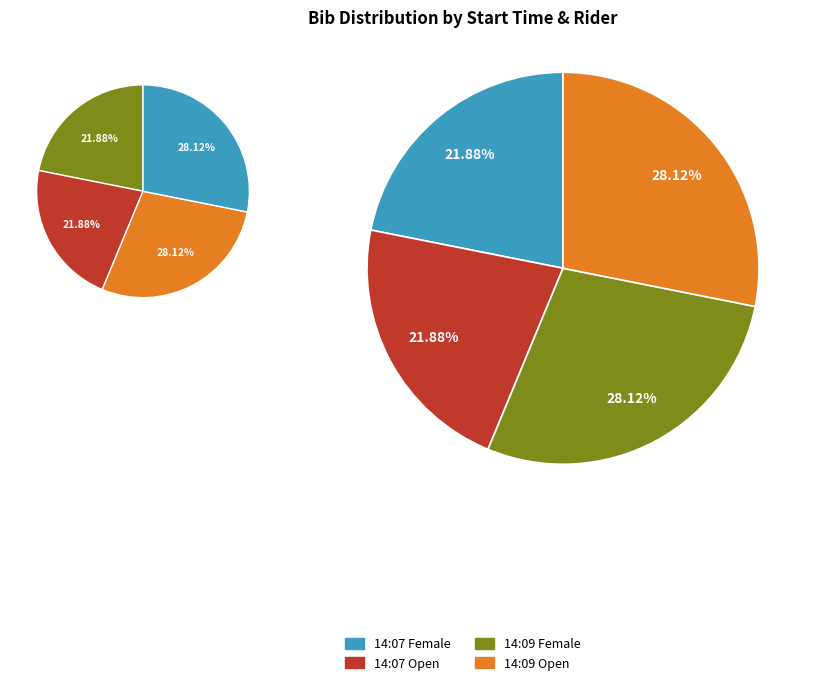

To the nearest percent, what is the combined percentage of 14:07:00 / Mary Corbett and 14:09:00 / Joanna Knight?

50%